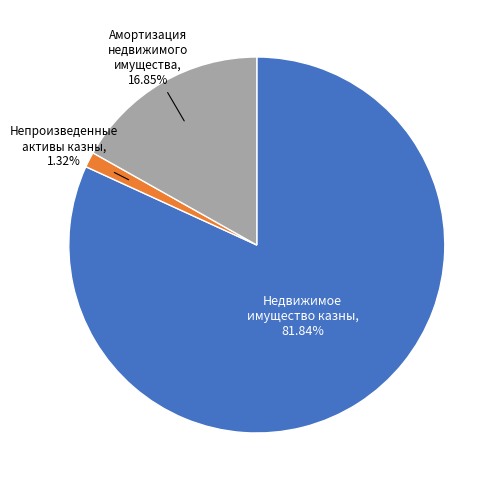

Is there any slice that represents more than half of the pie?

Yes